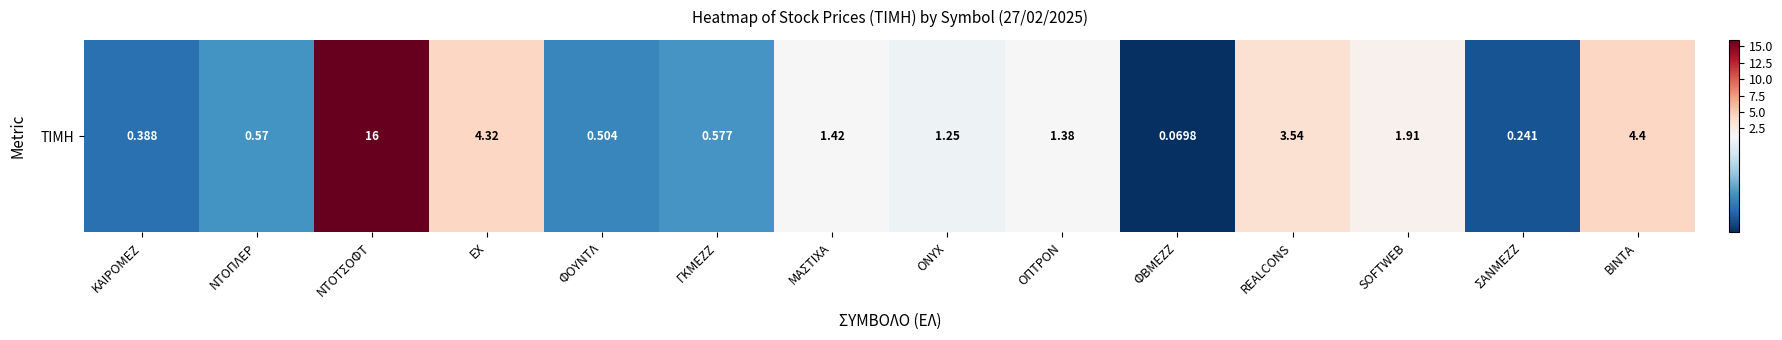

How many values exceed 1?

8